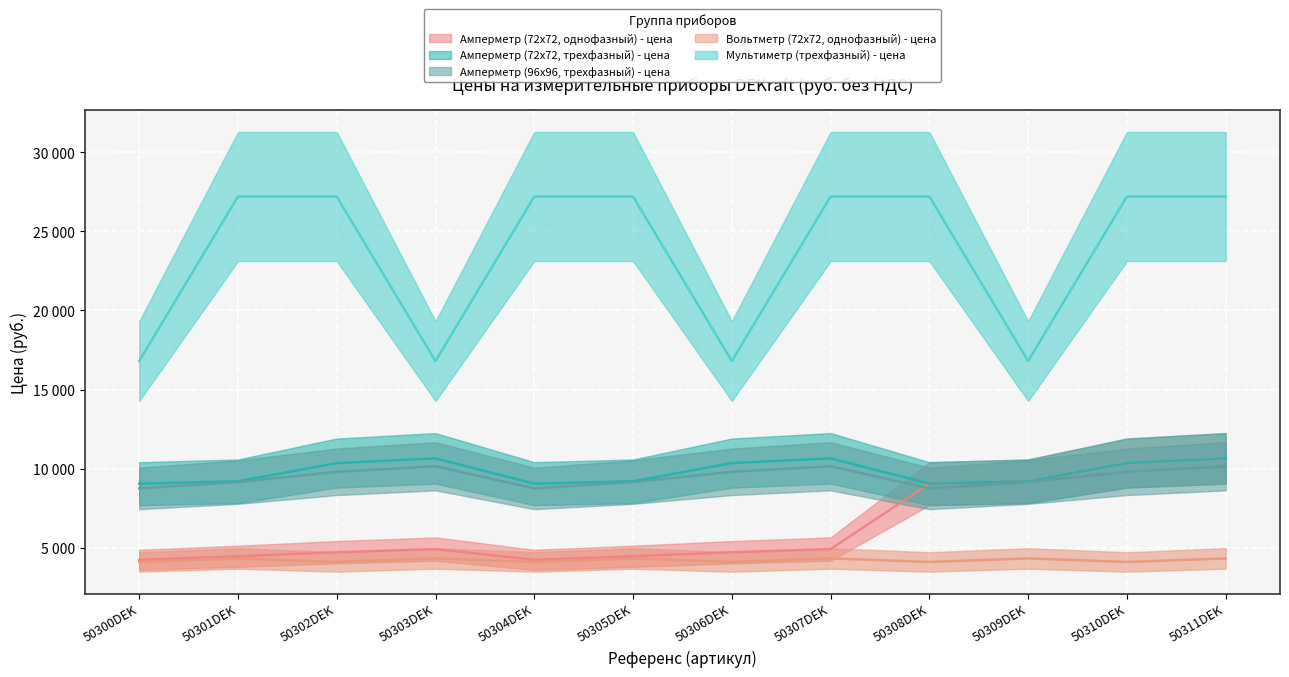

At which category does the chart reach its peak across all series?

50301DEK